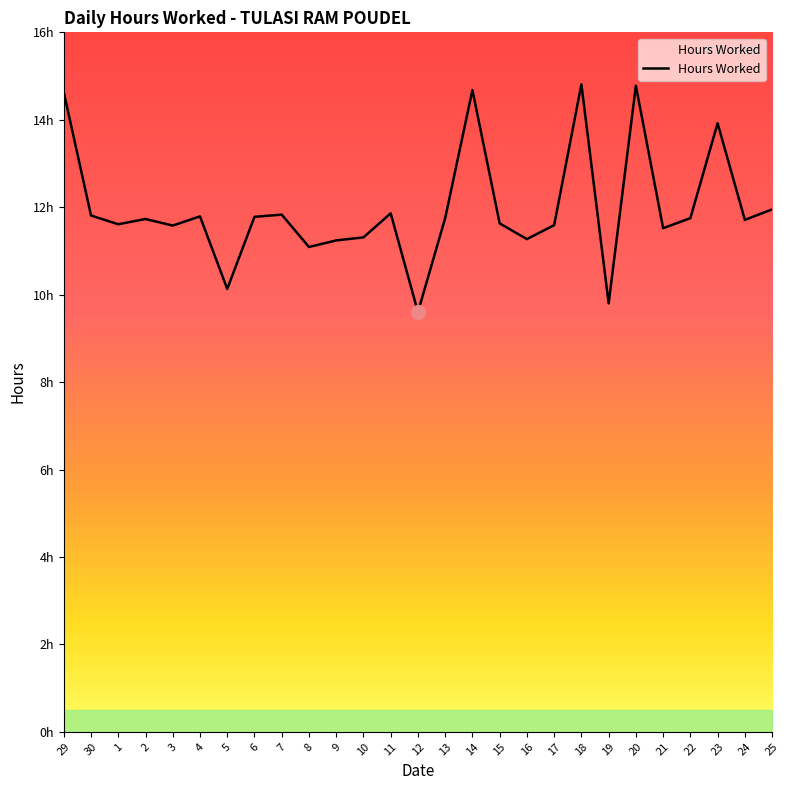

Is this an area chart (filled region under the line)?

Yes